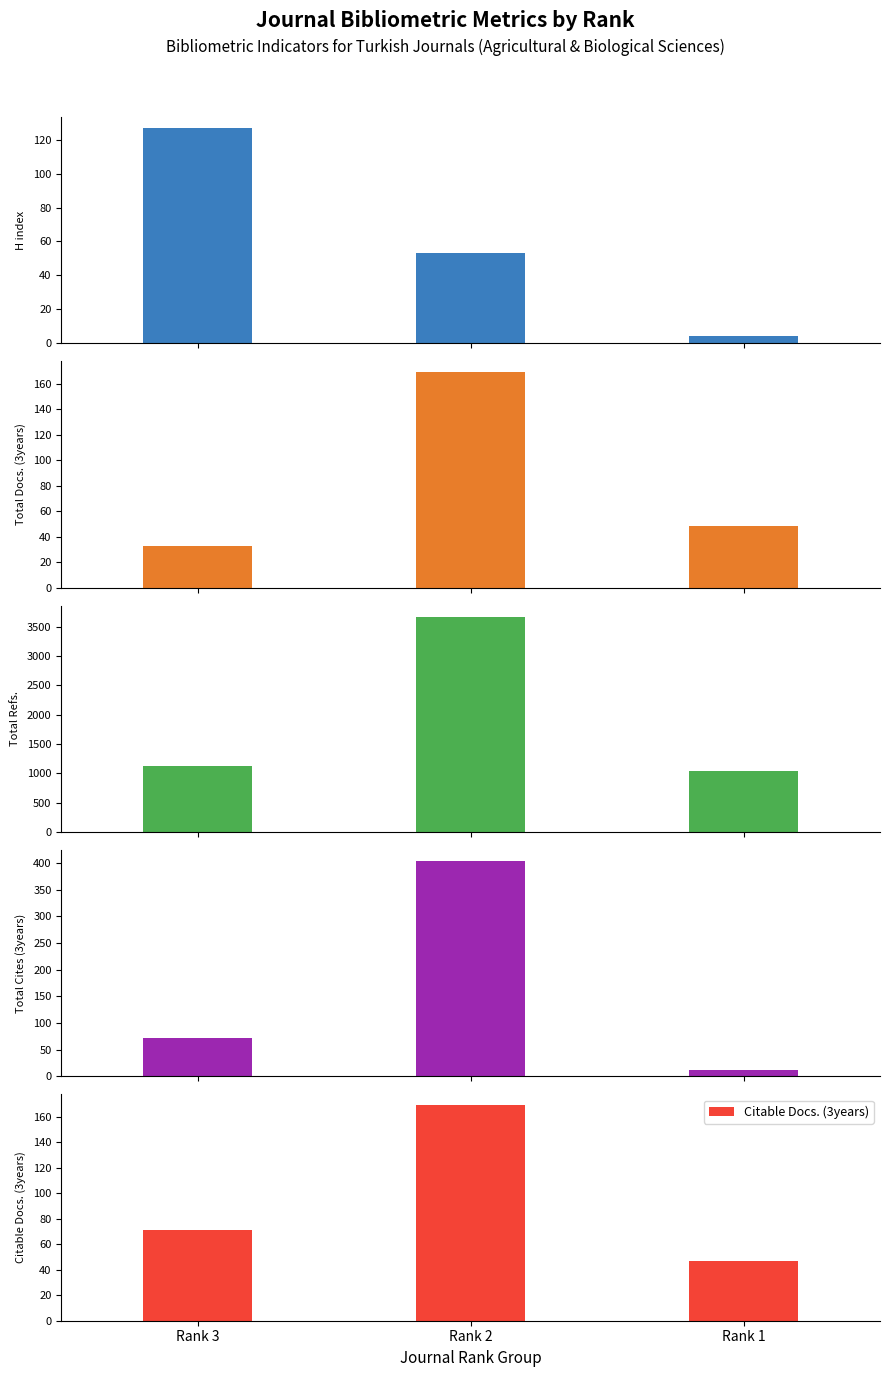

How many groups of bars are there?

3